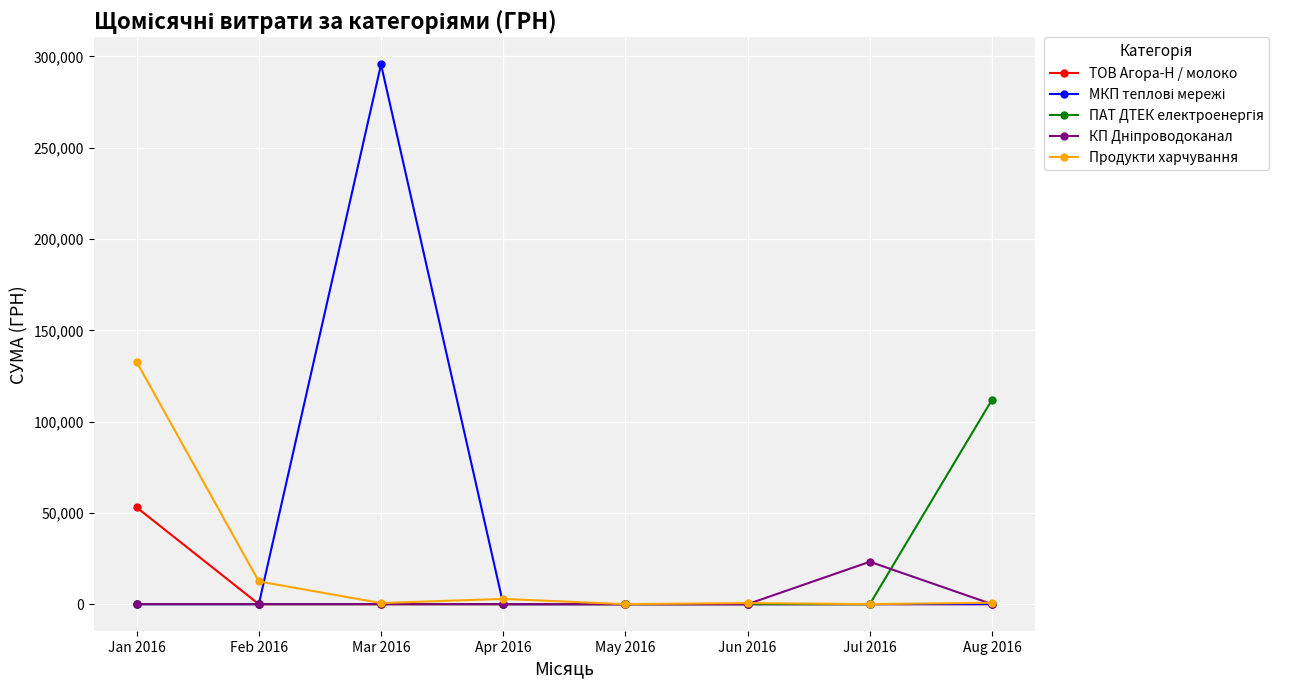

At which category does the chart reach its peak across all series?

Mar 2016